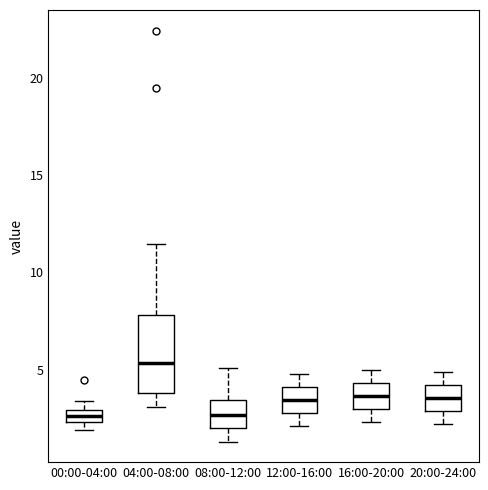

Where is the upper edge of the box for 08:00-12:00 on the y-axis? The values are not printed on the chart, so give them approximately, as read against the axis.

3.5